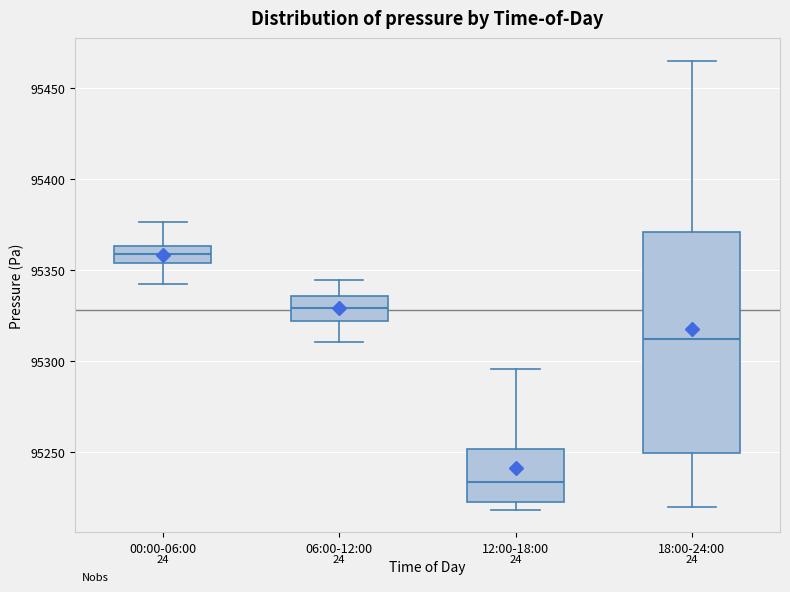

Comparing the boxes themselves (not the whiskers), which one is the tallest?

18:00-24:00